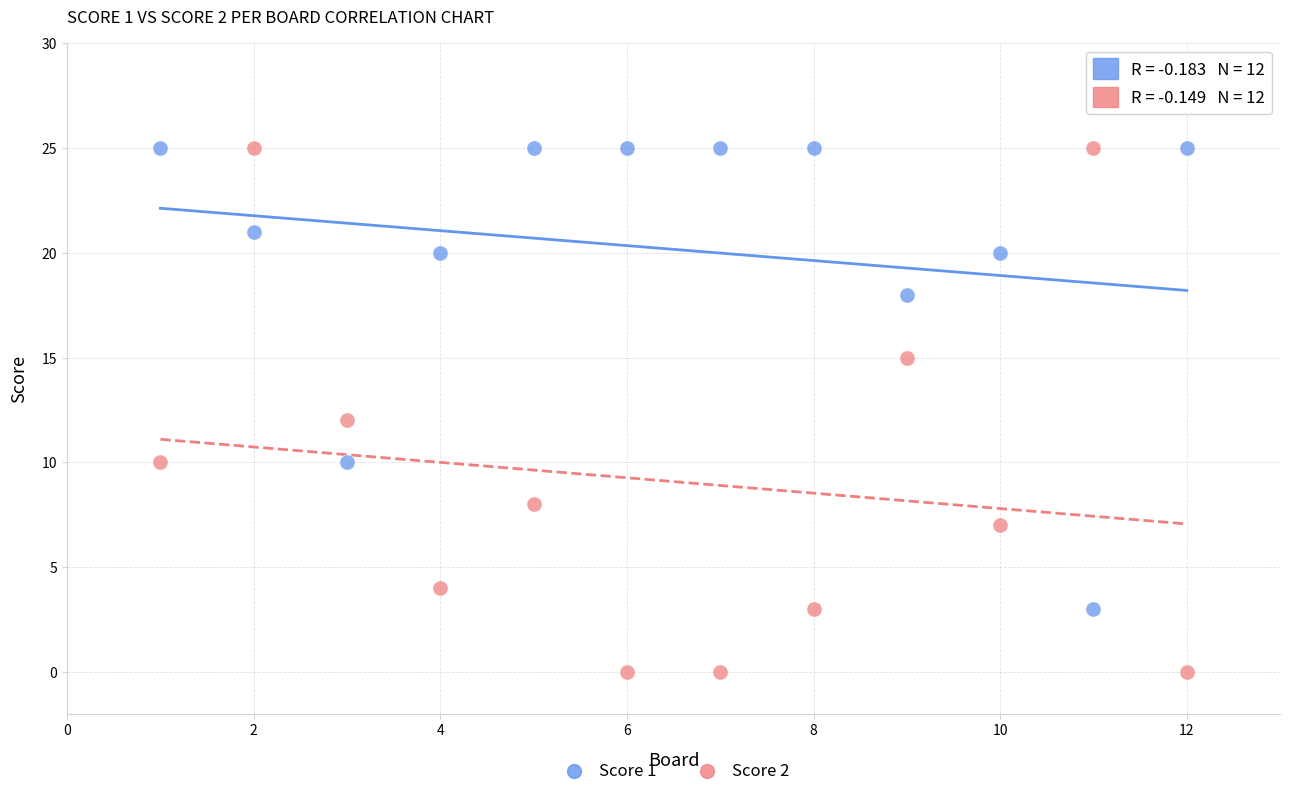

What is the X range (max minus min) for the scatter plot?

11